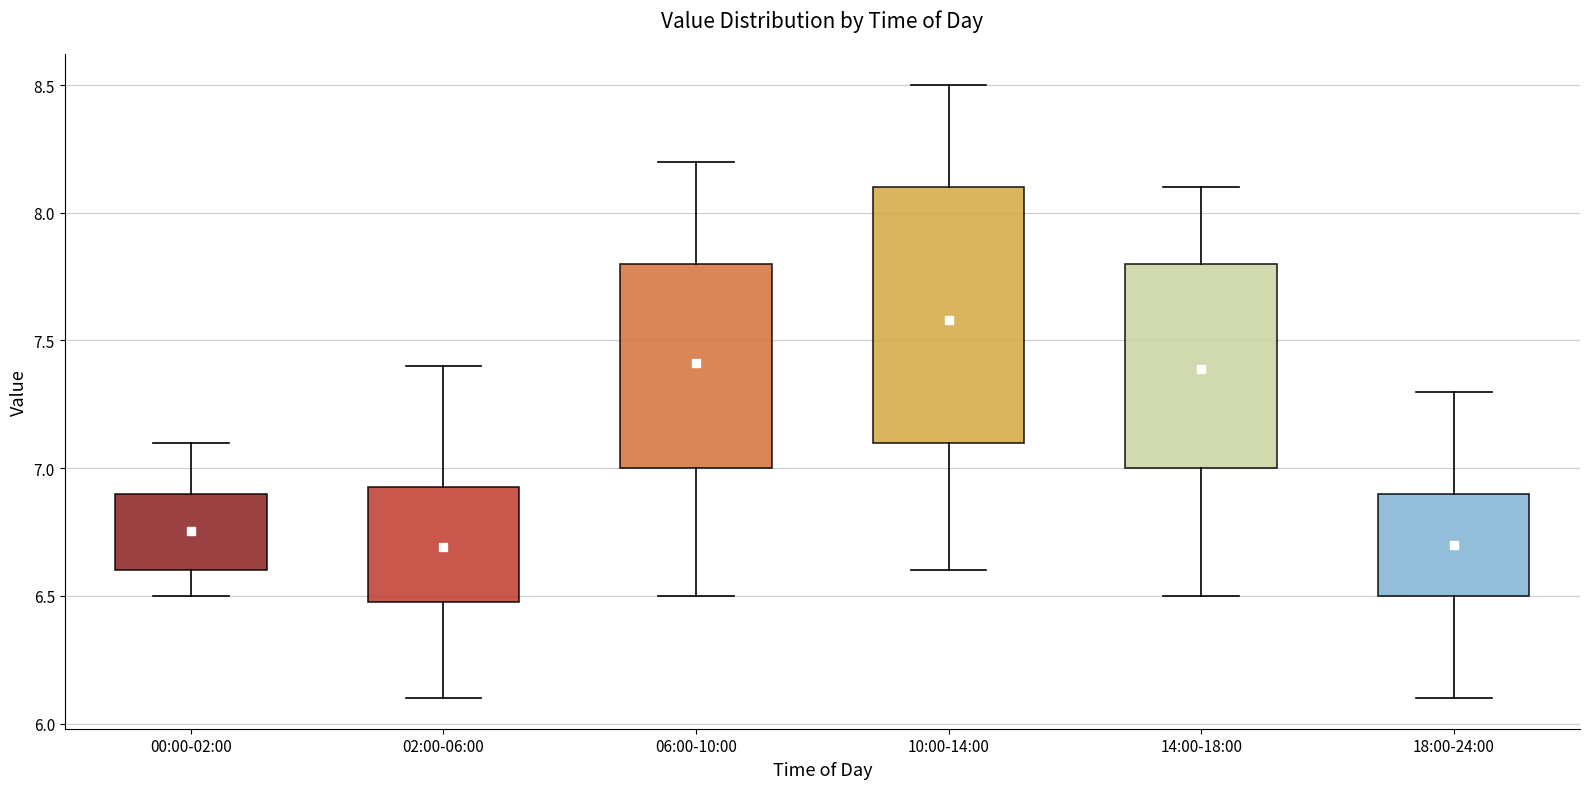

Which box's median line is the highest?

10:00-14:00